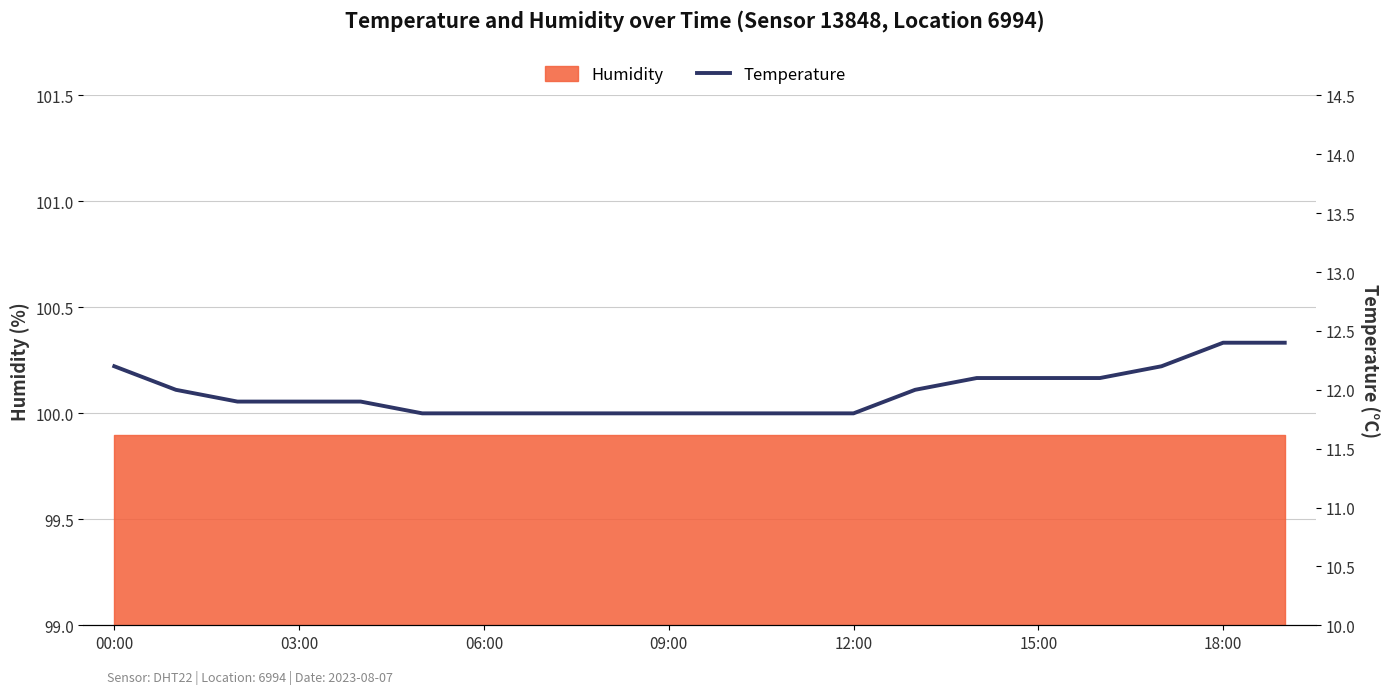

What is the ratio of the value at 11 to the value at 13?

1.0